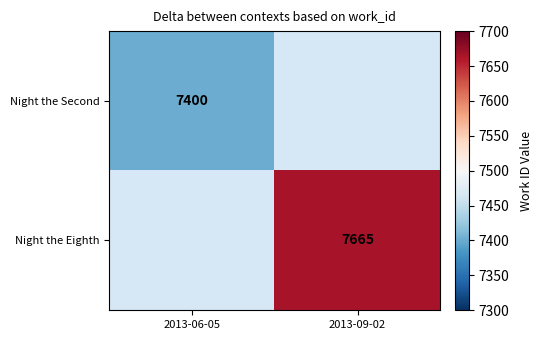

Count the number of data series in this chart.

2